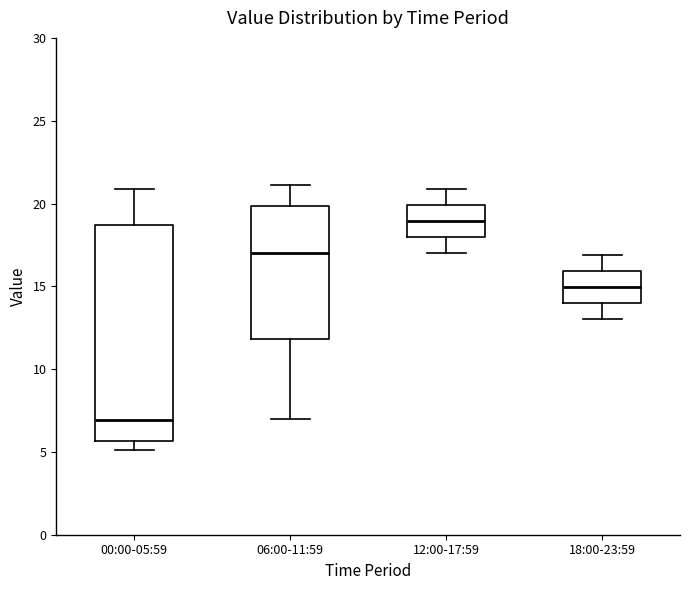

Which box is the tallest, from its lower edge to its upper edge?

00:00-05:59